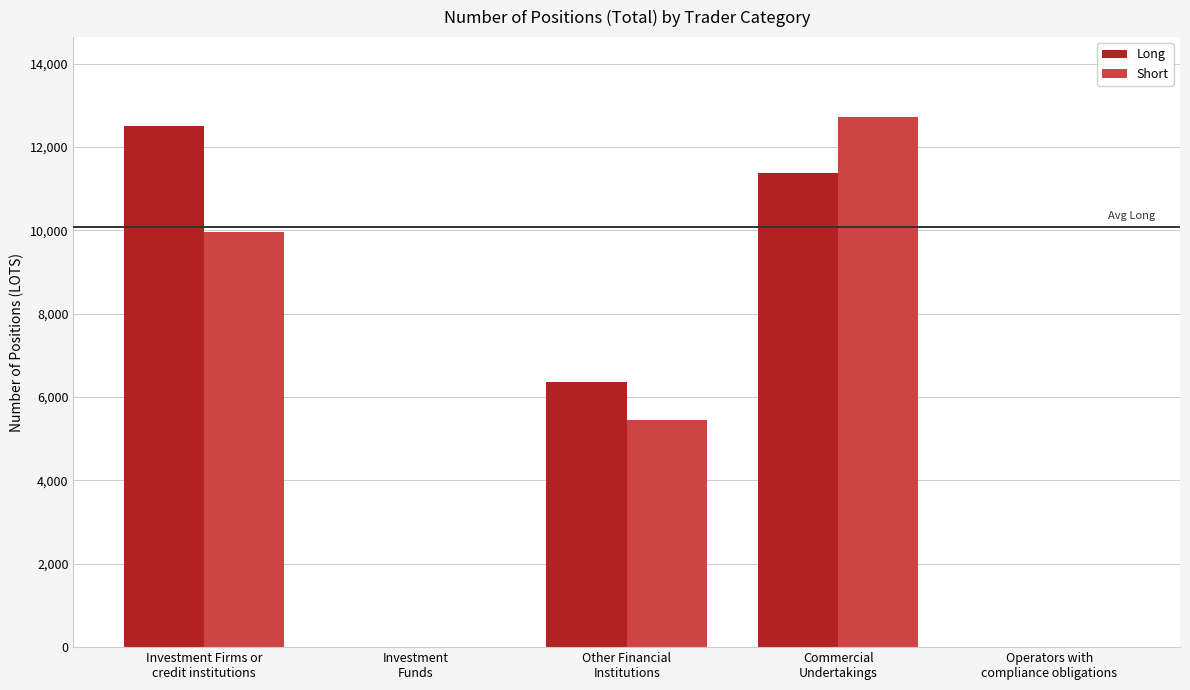

Are the bars grouped side by side (vs. stacked)?

Yes